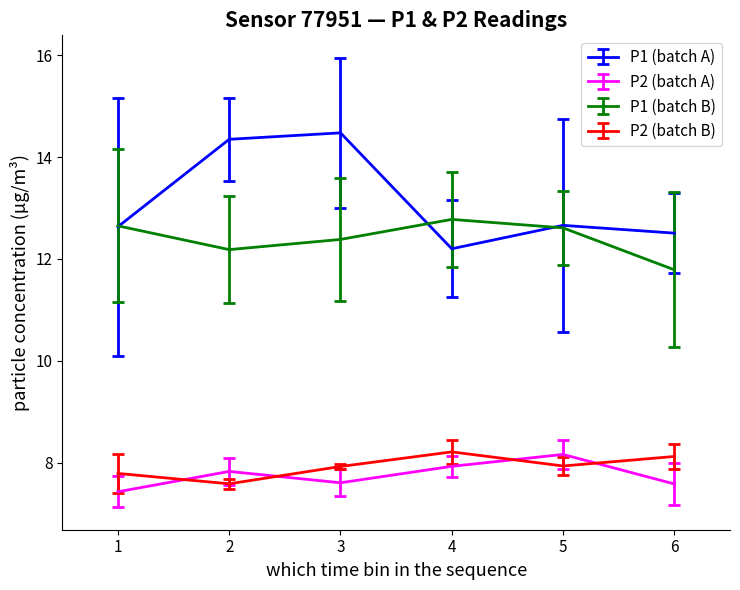

What is the minimum value for P2 (batch A)?

7.4